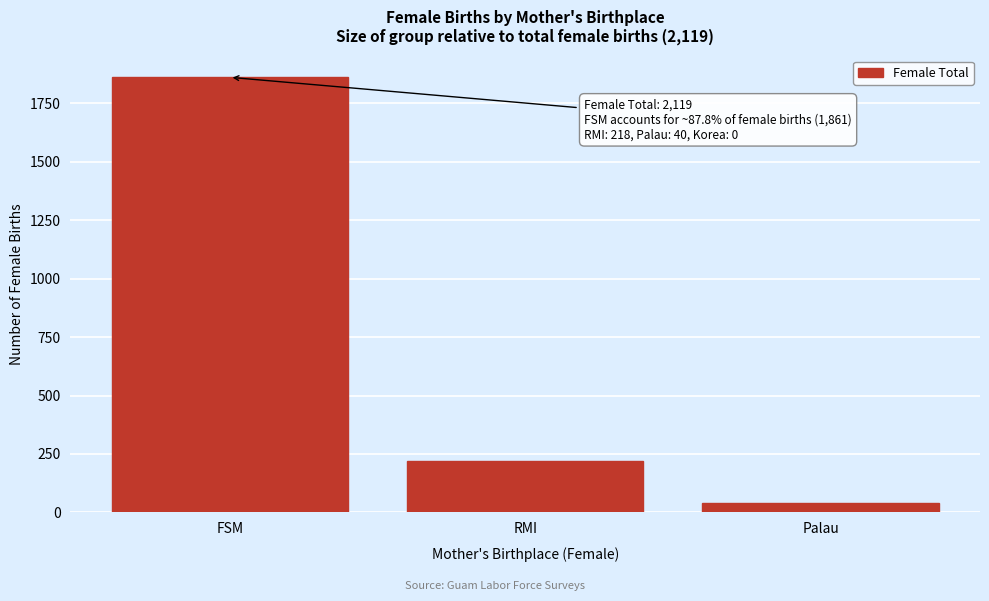

Reading left to right, what are all the values shown in this chart?

1861	218	40